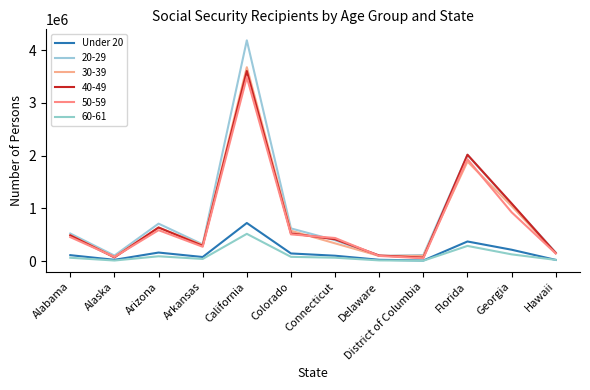

What is the maximum value shown in the chart?

4183911